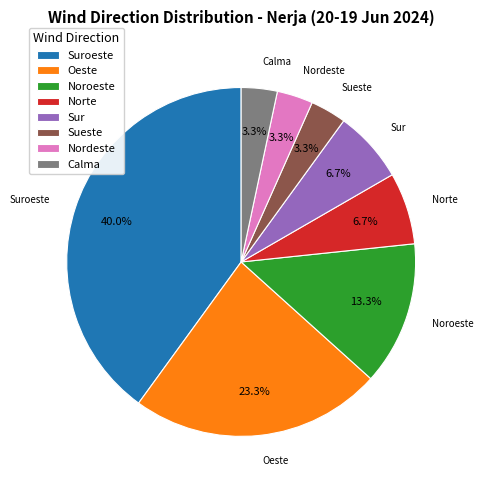

Which slice is the largest?

Suroeste